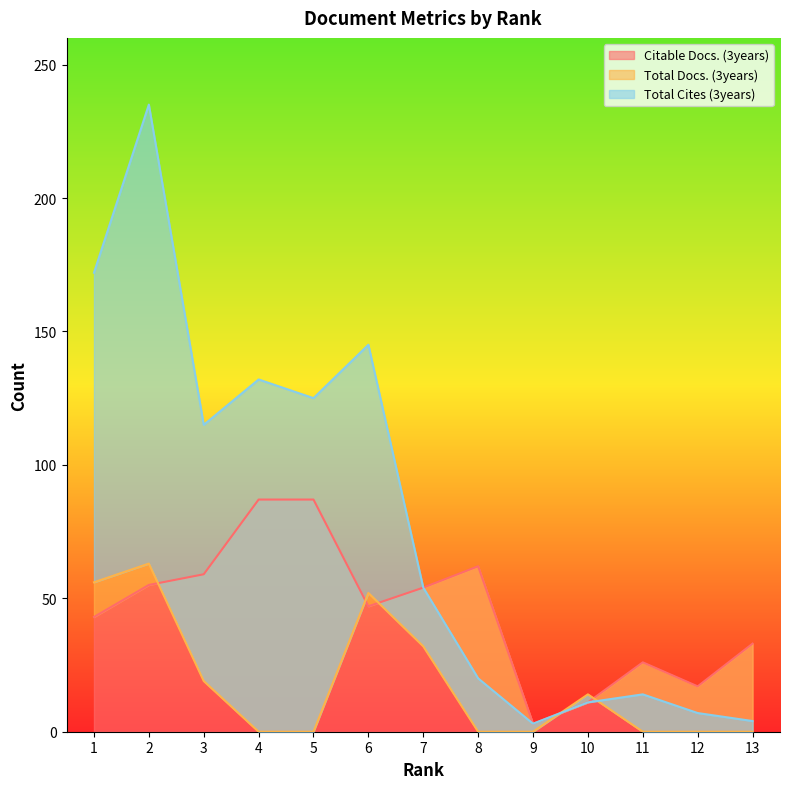

The Citable Docs. (3years) series shows 11 at 10. True or false?

True